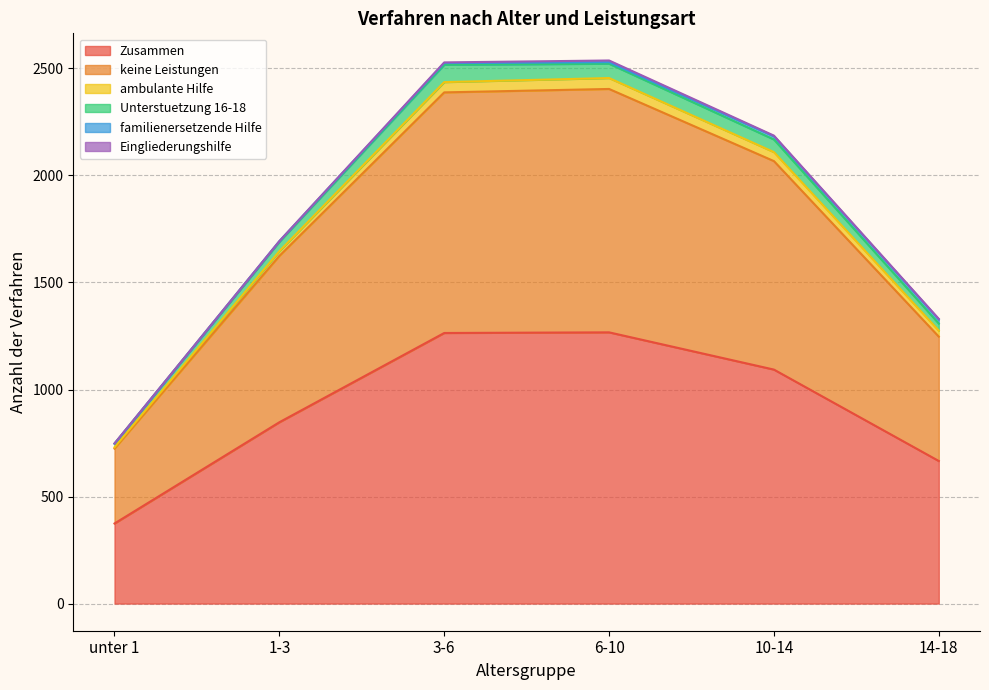

How many series are shown in this chart?

6